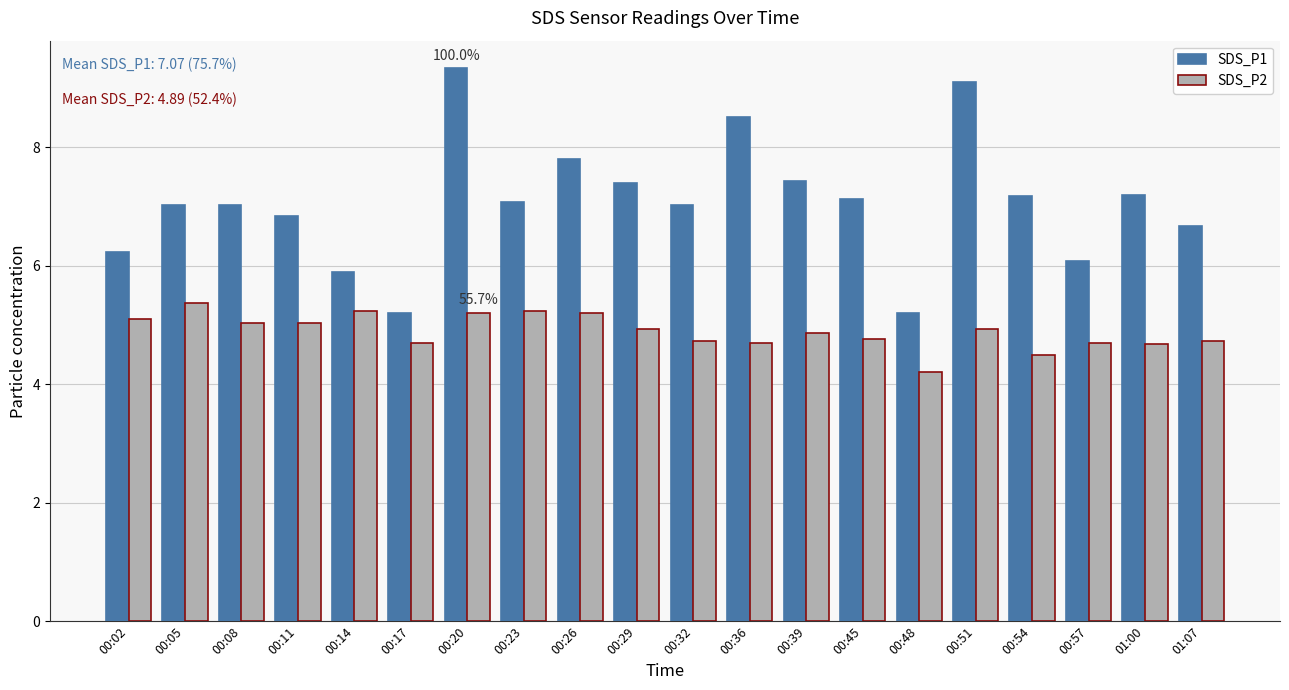

The SDS_P1 series shows 6.2 at 00:02. True or false?

True